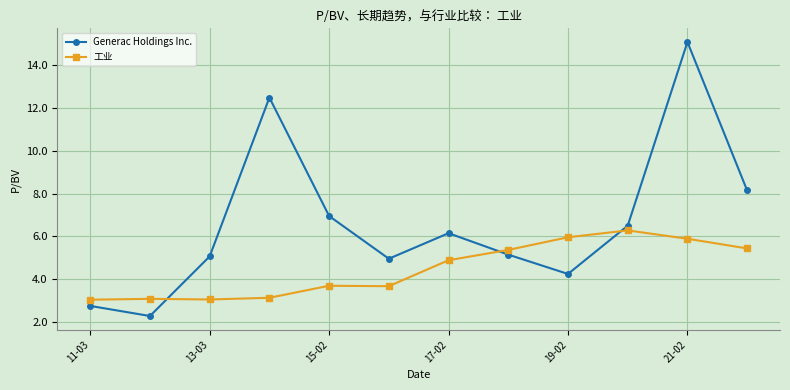

Which series has the largest total across all categories?

Generac Holdings Inc.